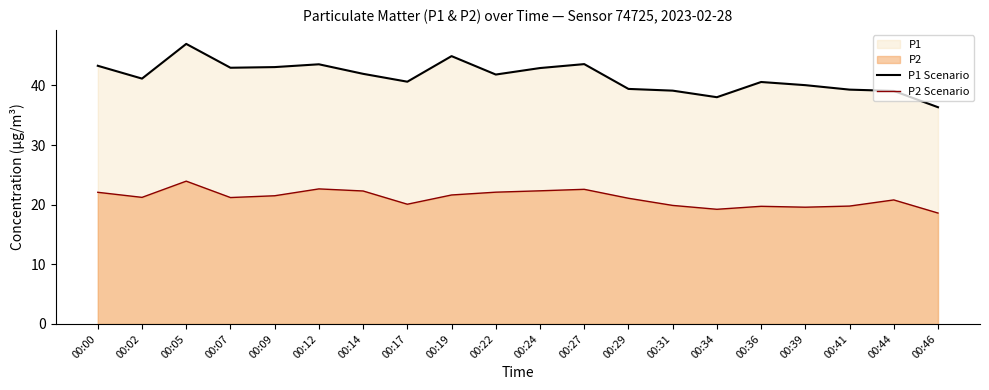

At which category is the sum across all series the highest?

00:05